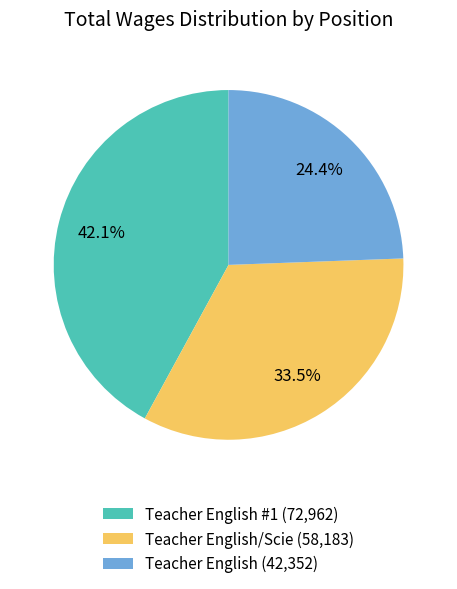

To the nearest percent, what is the average slice percentage?

33%